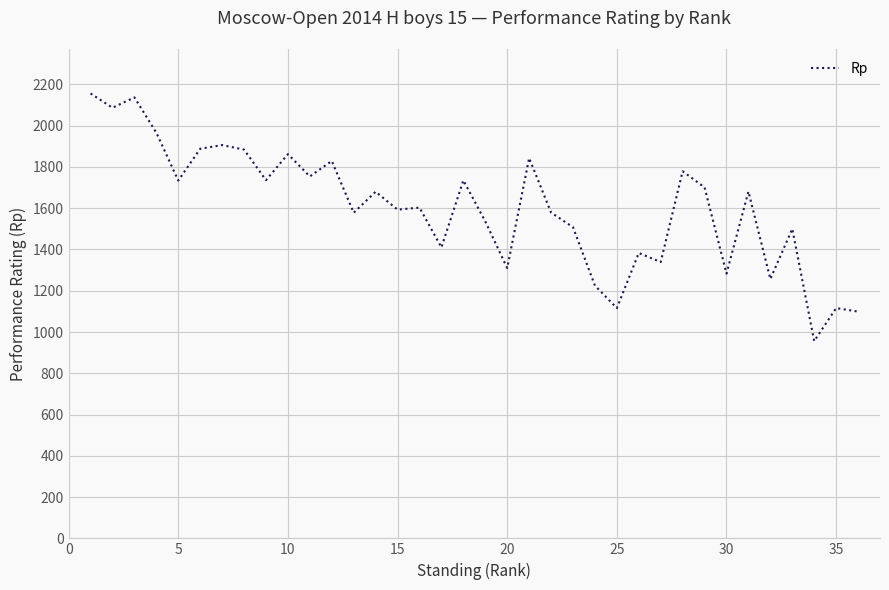

How many series are shown in this chart?

1